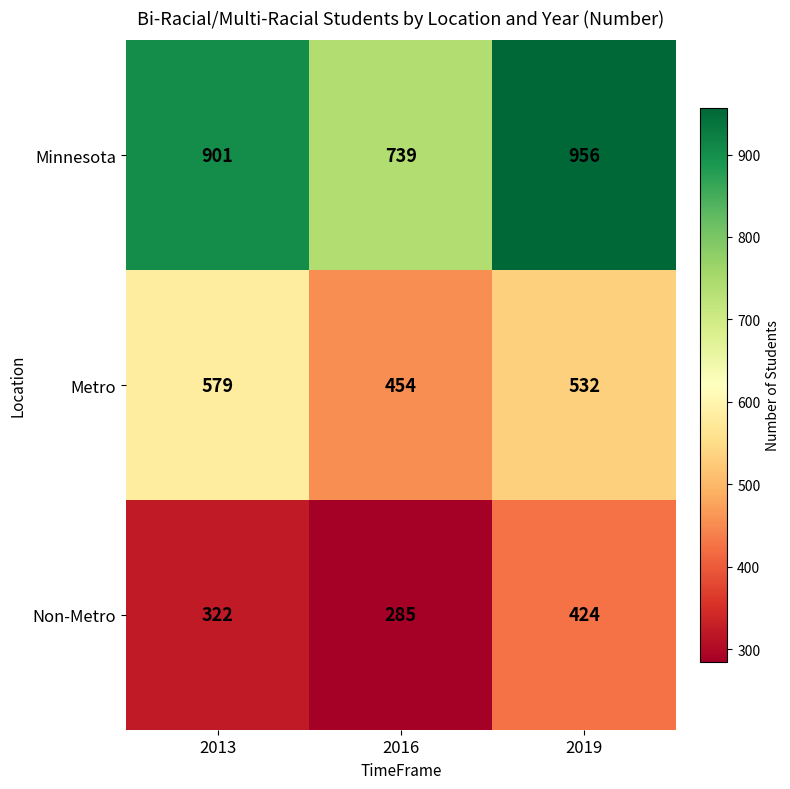

How many data points in Non-Metro are less than 322?

1